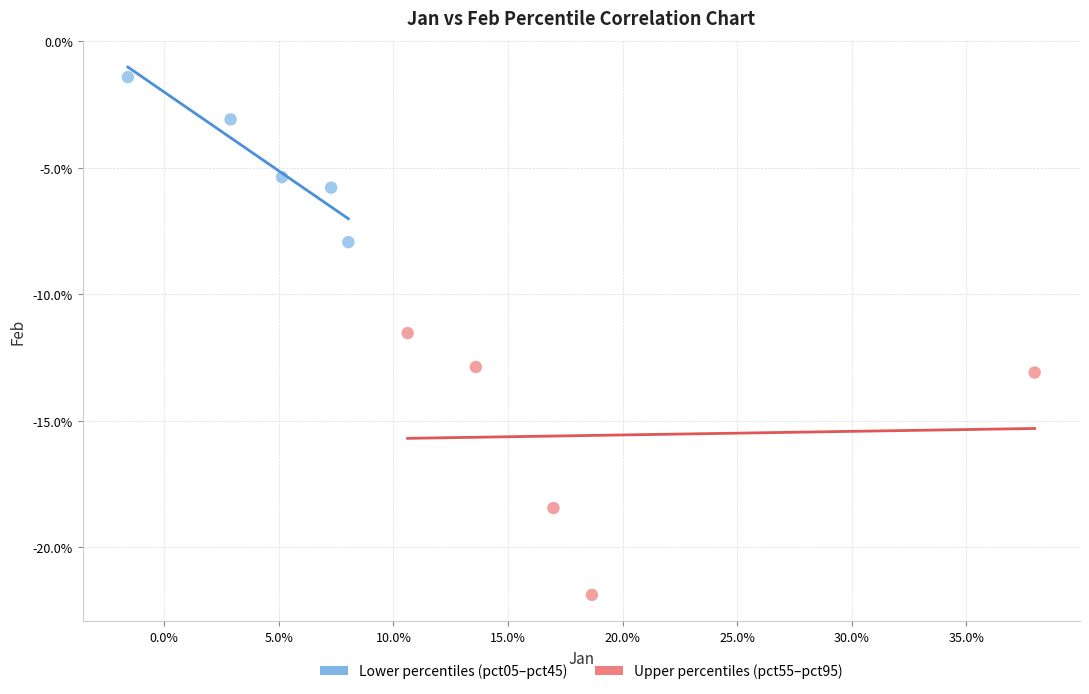

Which series reaches the minimum Y coordinate?

Upper percentiles (pct55–pct95)